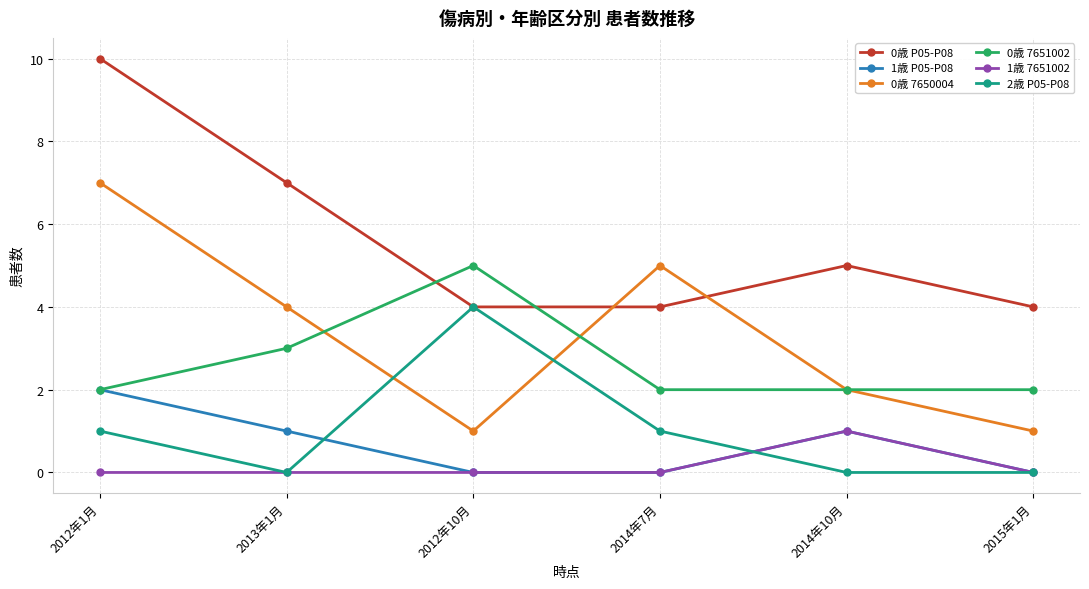

How many series are shown in this chart?

6